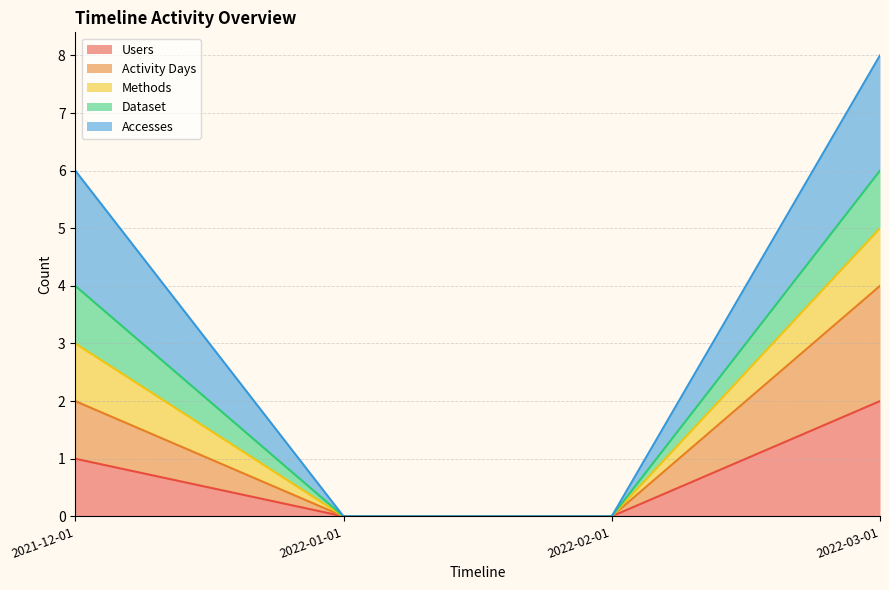

What is the value of the Users point at the 1st from the left?

1